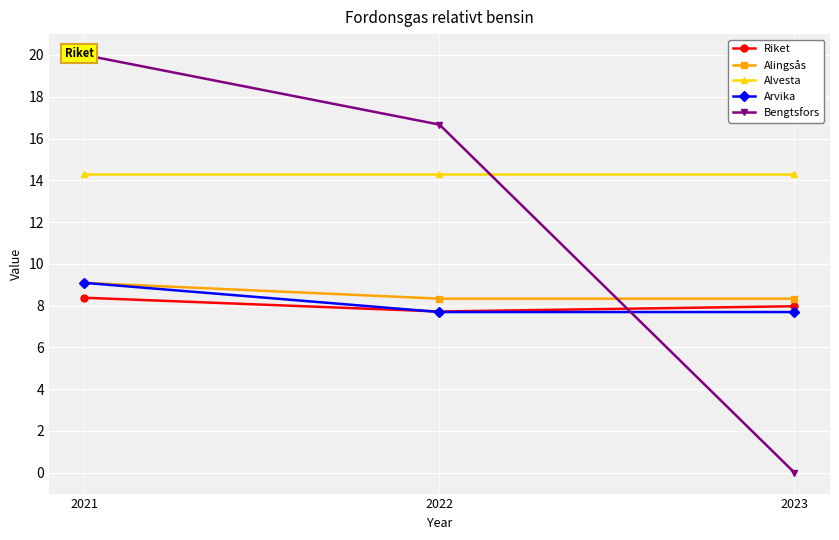

Reading left to right, what are all the values shown in this chart?

Riket: 8.4	7.7	8.0
Alingsås: 9.1	8.3	8.3
Alvesta: 14.3	14.3	14.3
Arvika: 9.1	7.7	7.7
Bengtsfors: 20.0	16.7	0.0